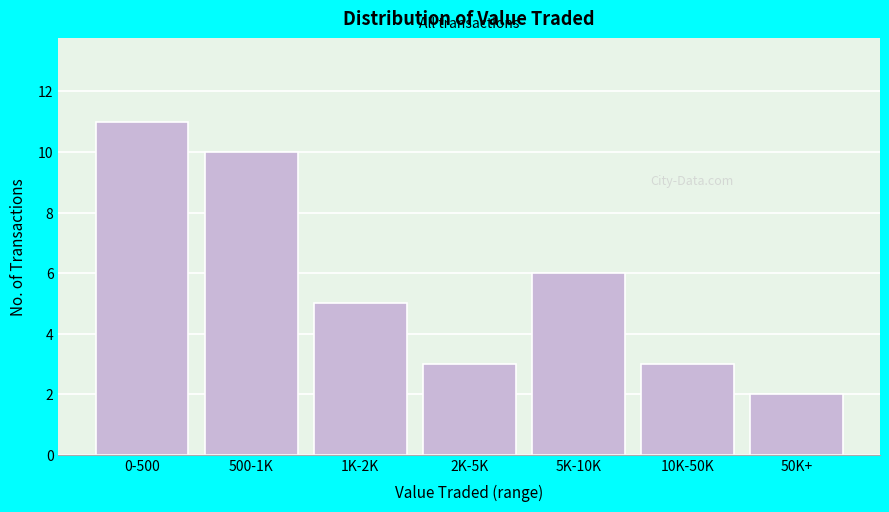

Reading right to left, what are all the values shown in this chart?

50K+=2	10K-50K=3	5K-10K=6	2K-5K=3	1K-2K=5	500-1K=10	0-500=11